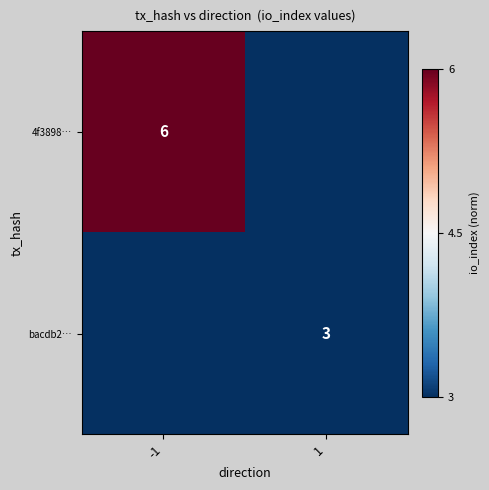

Is the value of bacdb2… at 1 greater than the value of 4f3898… at -1?

No